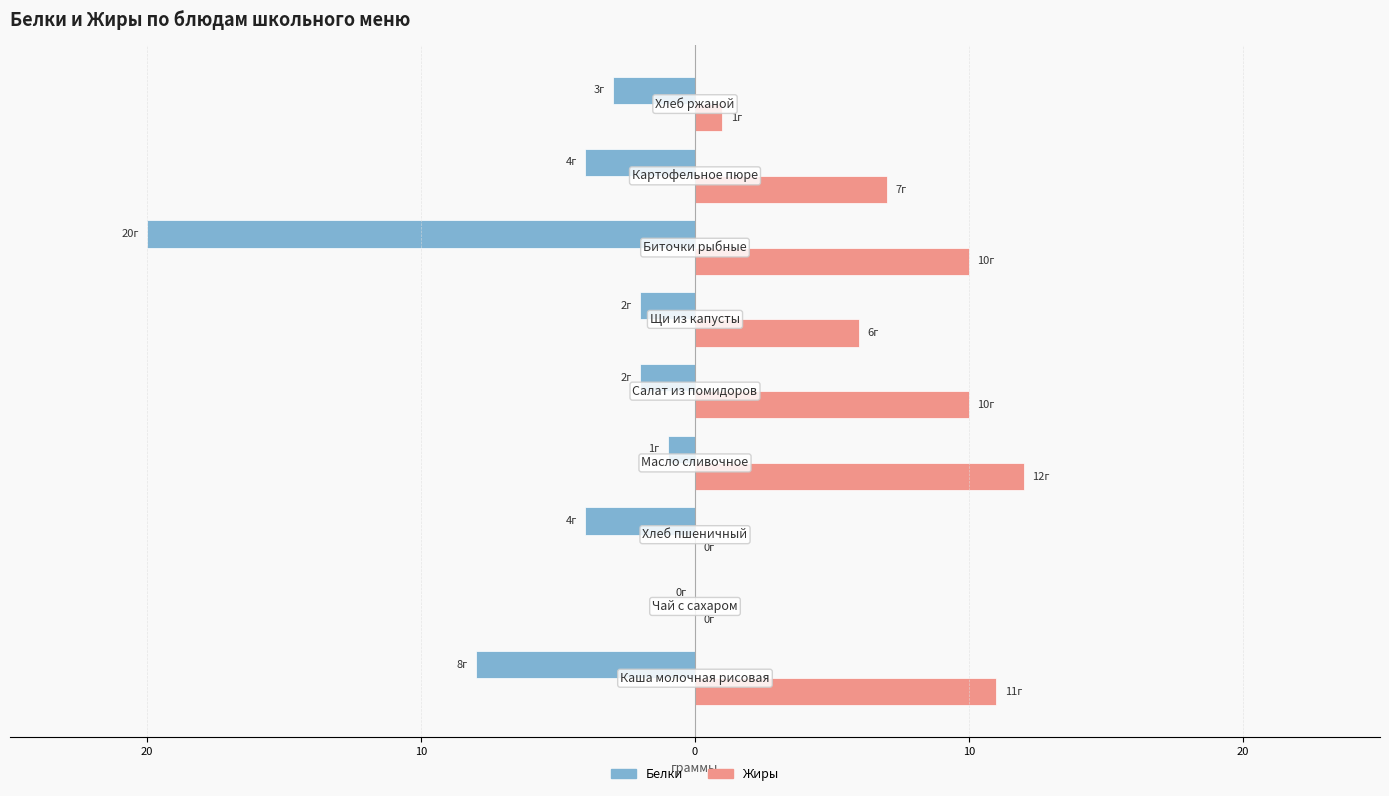

What is the sum of all Жиры values?

57